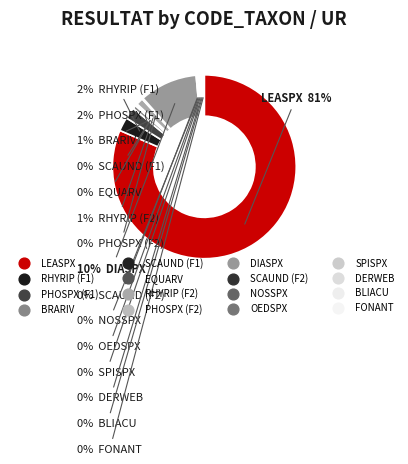

Which slice is the largest?

LEASPX